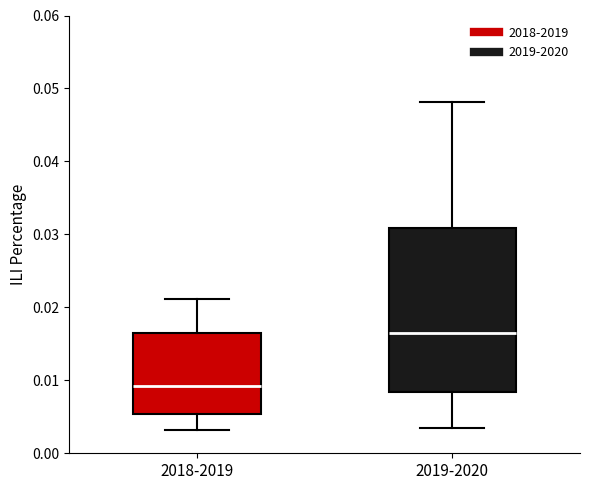

Where does the median line of the box for 2019-2020 sit on the y-axis? The values are not printed on the chart, so give them approximately, as read against the axis.

0.016